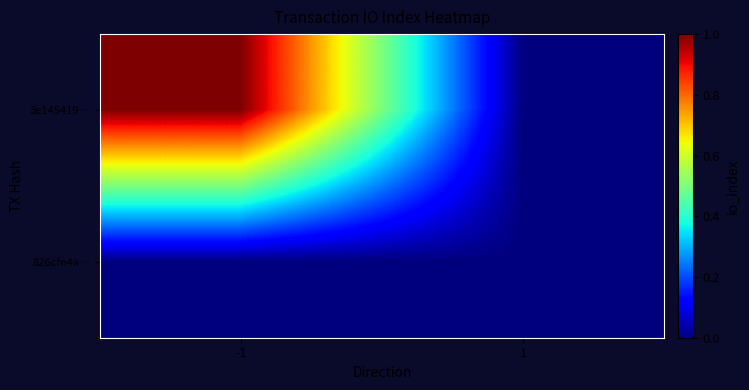

What is the maximum value shown in the chart?

1